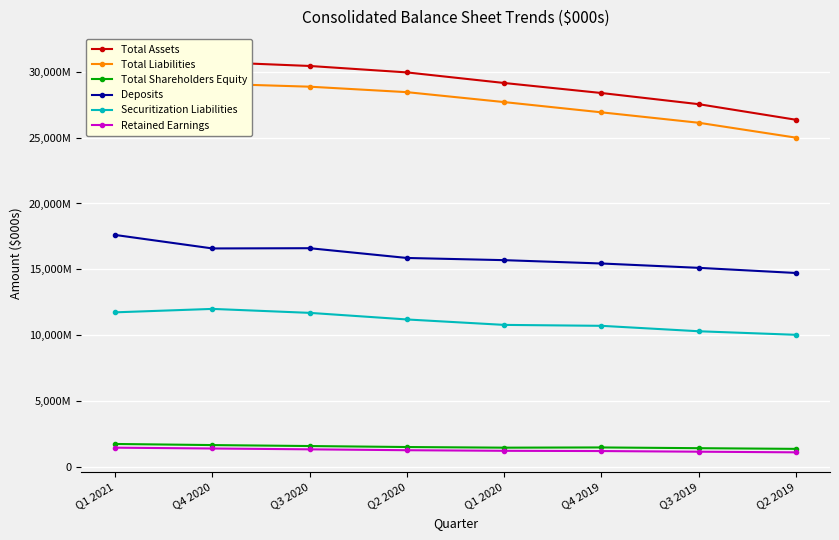

List the series in order of their peak value, lowest first.

Retained Earnings, Total Shareholders Equity, Securitization Liabilities, Deposits, Total Liabilities, Total Assets